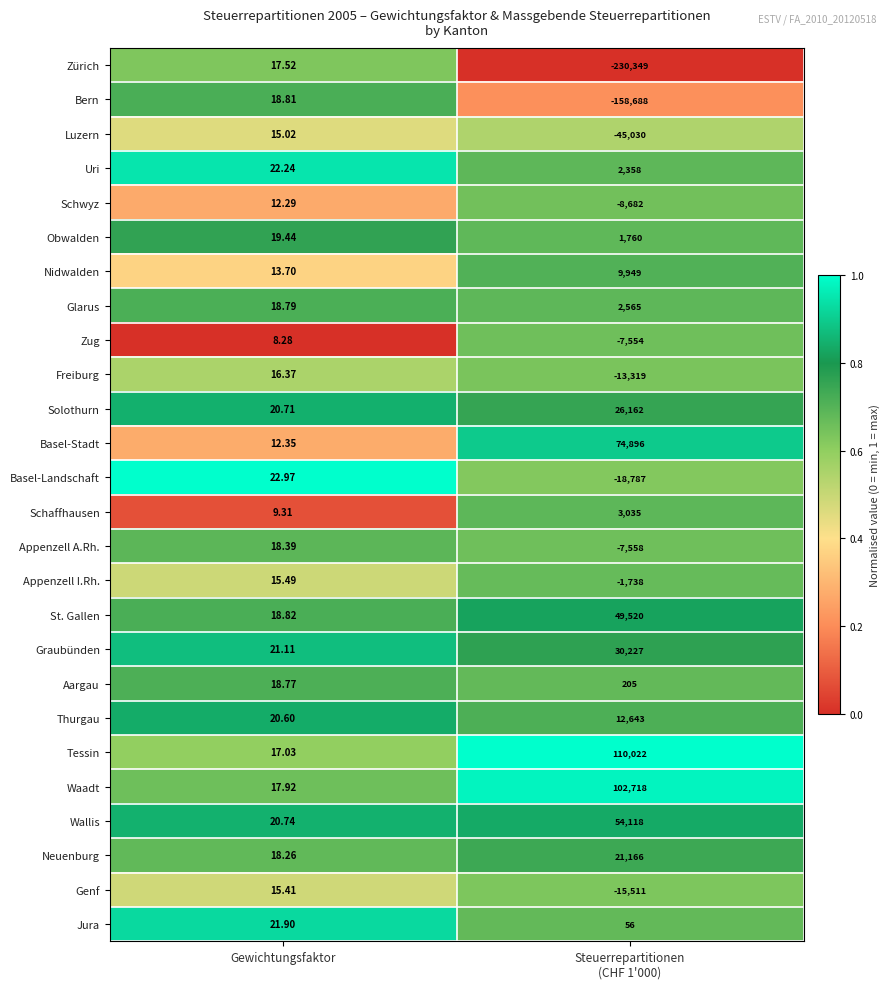

Rank the series at Gewichtungsfaktor from lowest to highest value.

Zug, Schaffhausen, Schwyz, Basel-Stadt, Nidwalden, Luzern, Genf, Appenzell I.Rh., Freiburg, Tessin, Zürich, Waadt, Neuenburg, Appenzell A.Rh., Aargau, Glarus, Bern, St. Gallen, Obwalden, Thurgau, Solothurn, Wallis, Graubünden, Jura, Uri, Basel-Landschaft